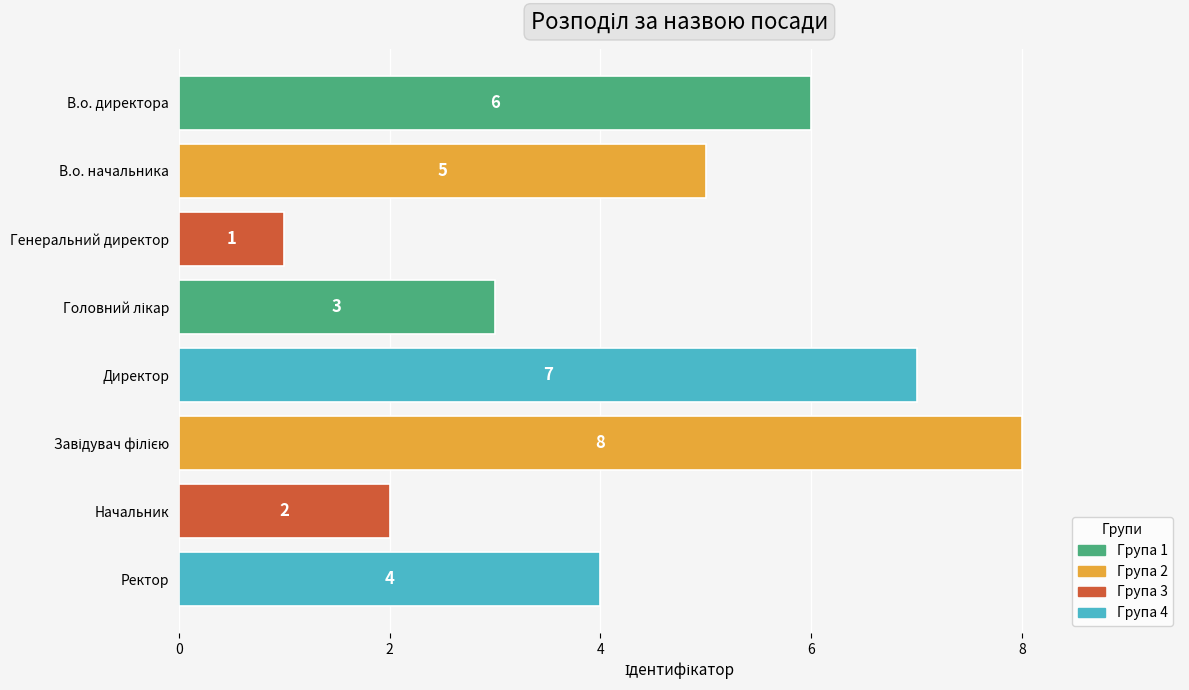

Is it true that the value at В.о. директора is 6?

True